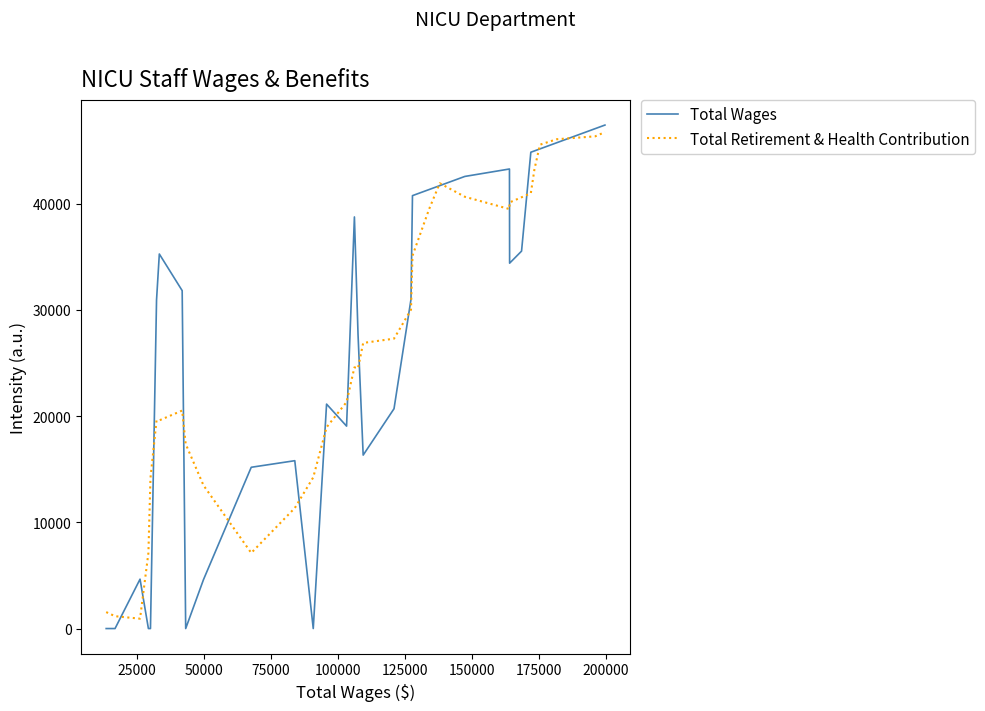

What is the greatest value displayed?

47403.0